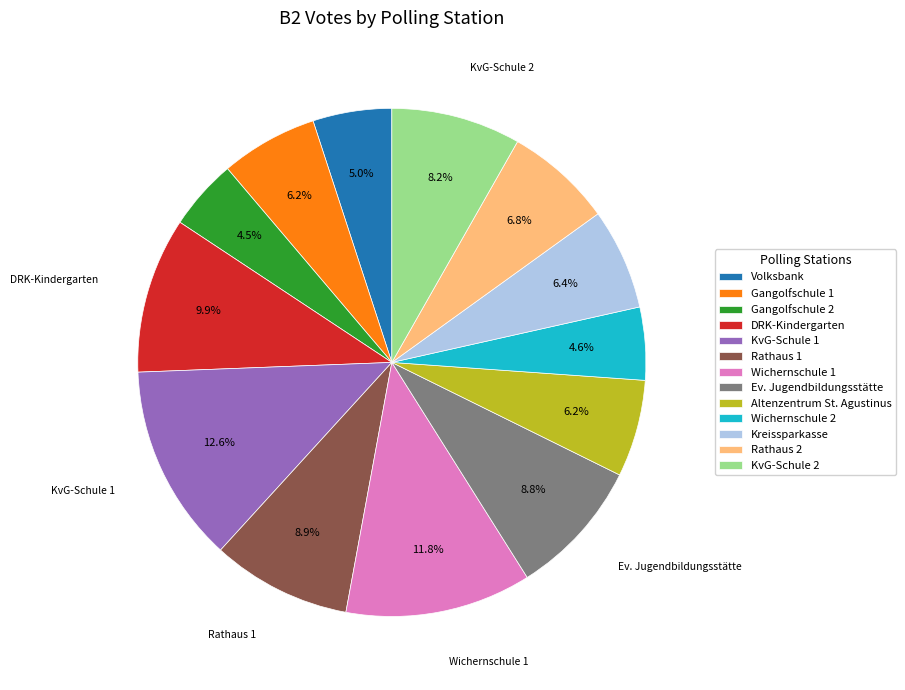

How many slices are in this pie chart?

13